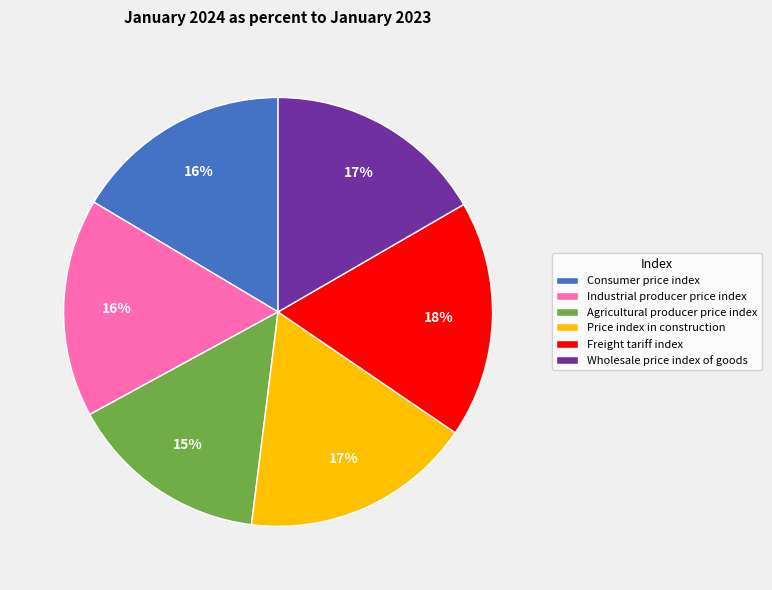

Approximately how many times larger is the value at Consumer price index compared to Agricultural producer price index?

1.1